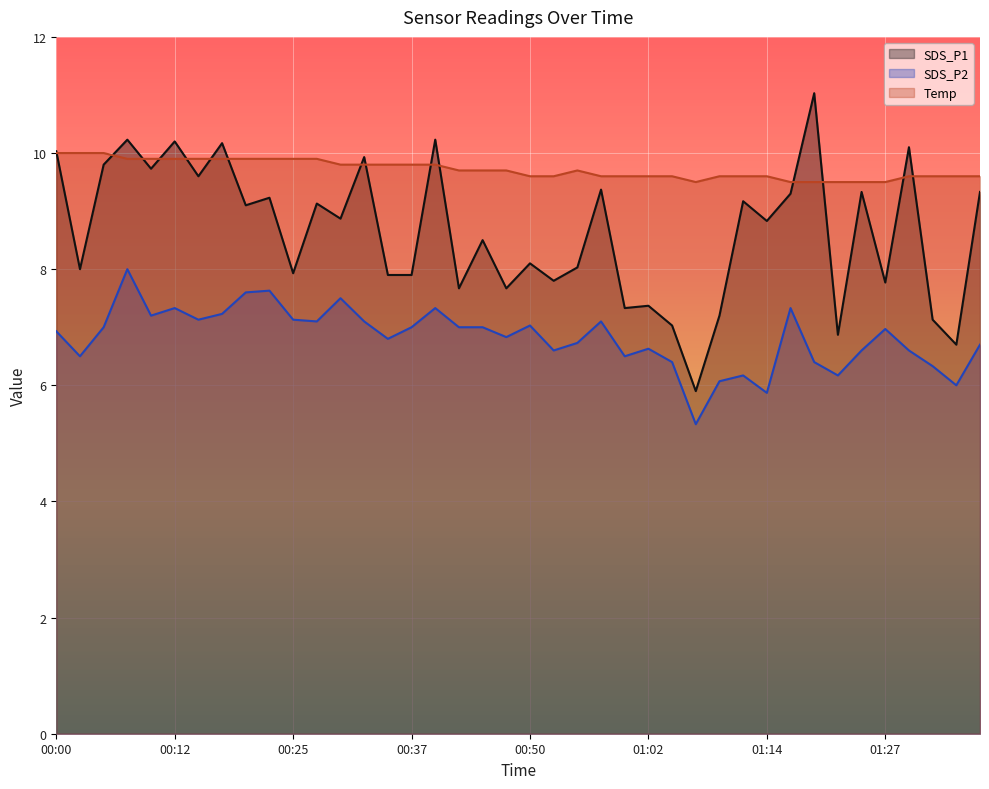

The Temp series shows 13.2 at 00:57. True or false?

False